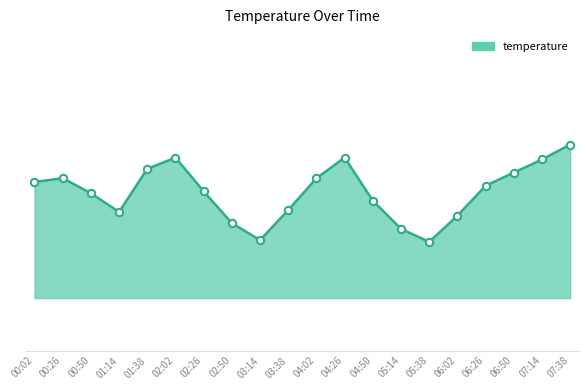

Between 04:02 and 03:38, which is larger?

04:02